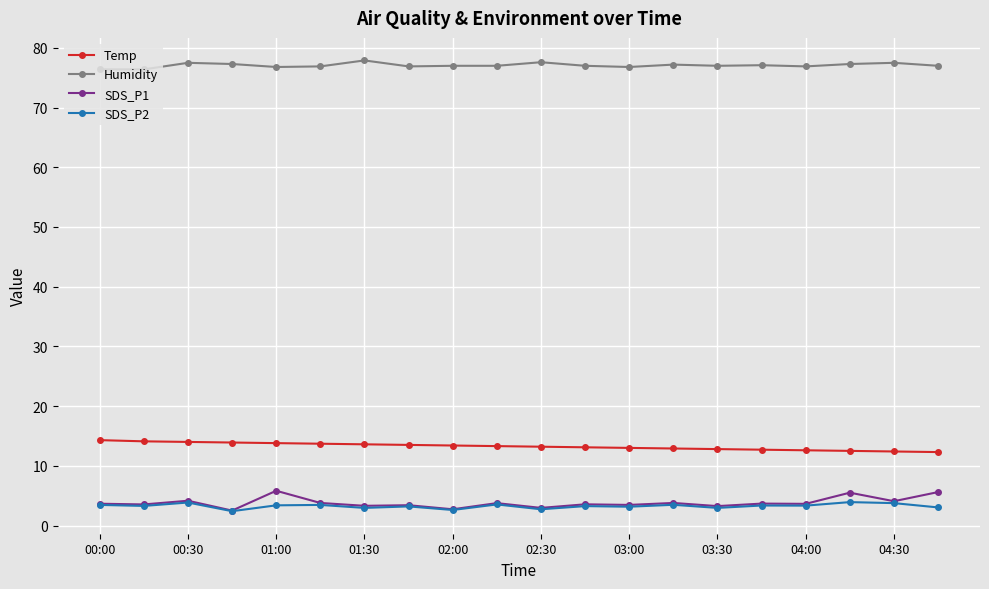

True or false: SDS_P1 and Humidity intersect in this chart.

False